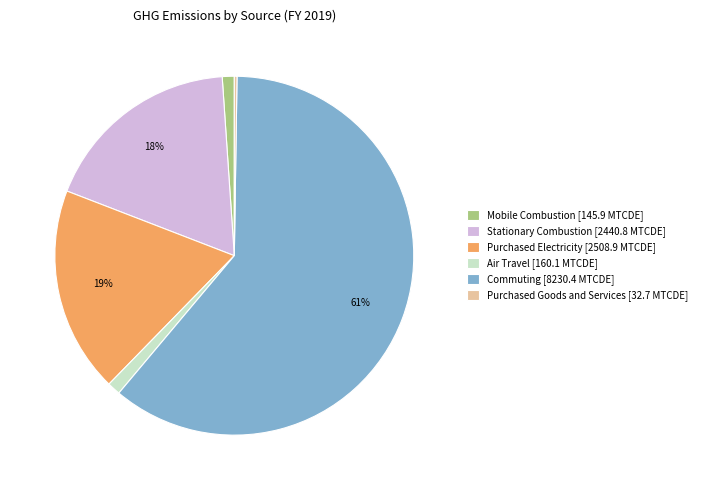

True or false: Air Travel accounts for 1% of the total.

True